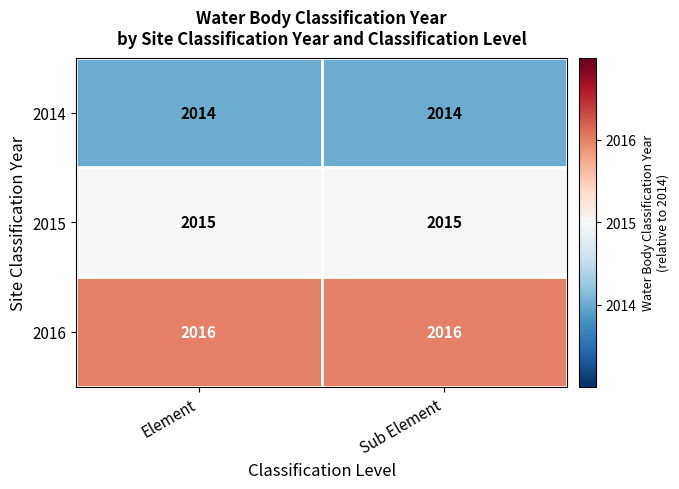

Rank the series by their maximum value, from lowest to highest.

2014, 2015, 2016